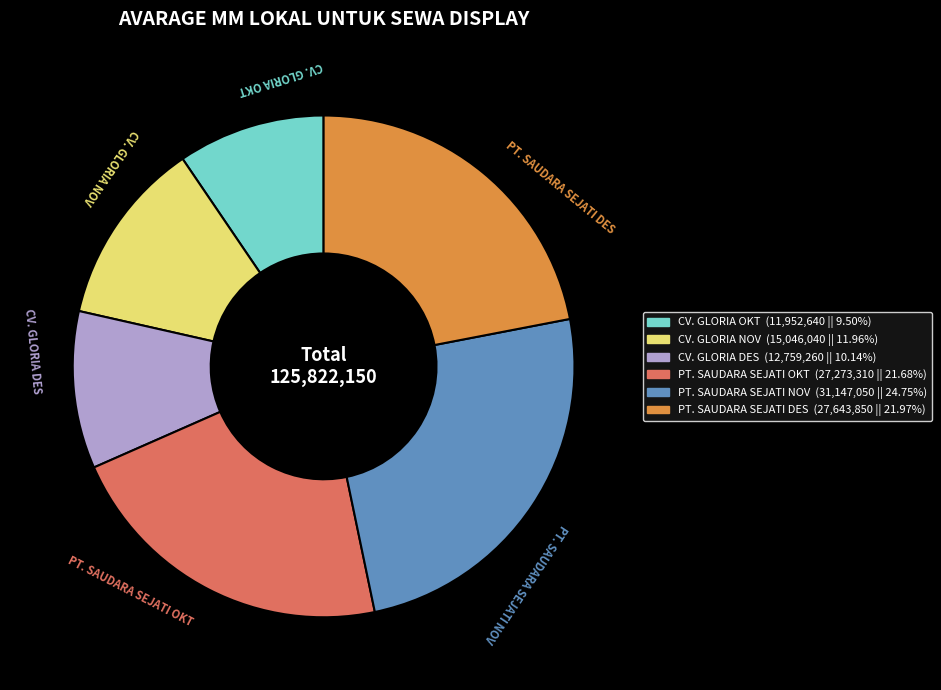

Is the sum of CV. GLORIA NOV and PT. SAUDARA SEJATI NOV greater than half?

No